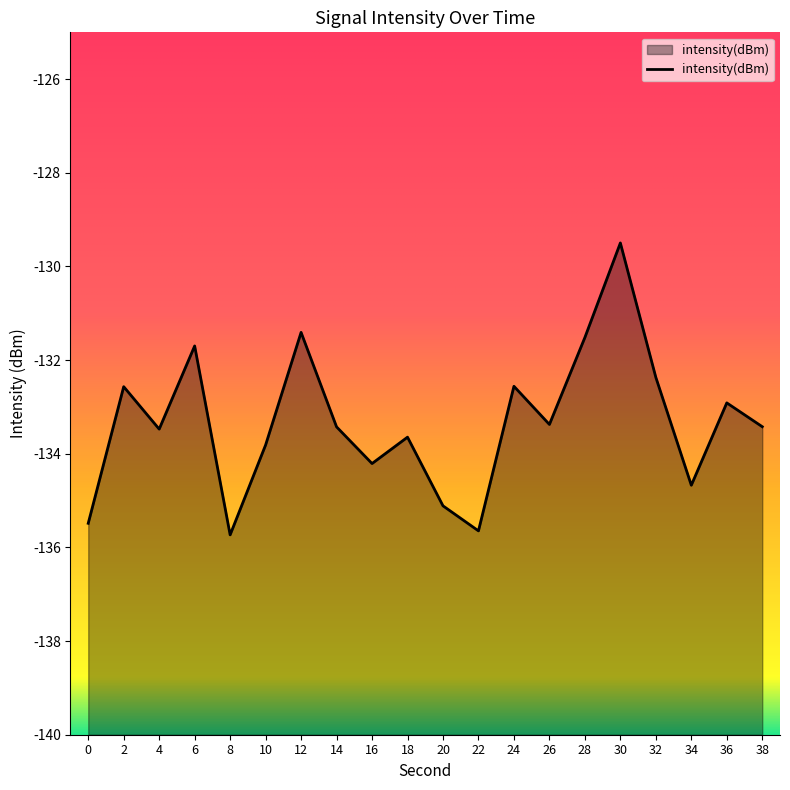

What is the sum of all values?

-2666.5